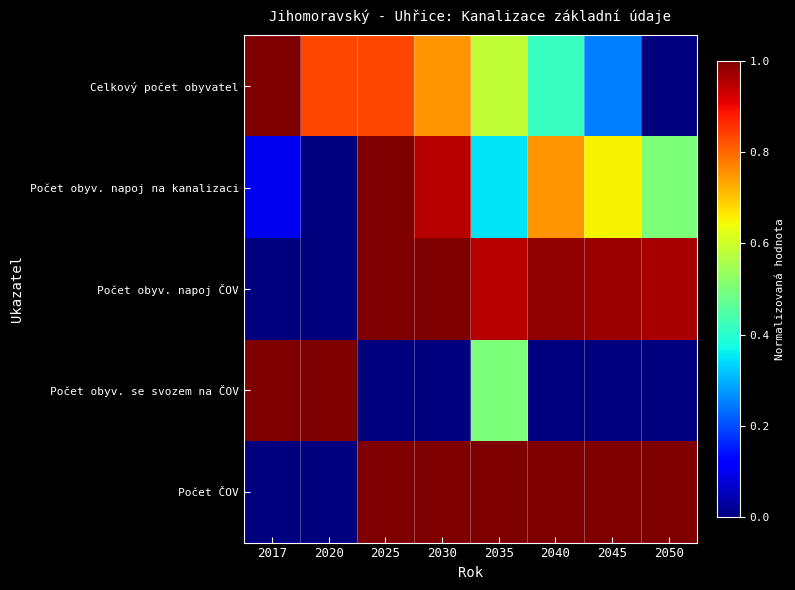

At which category is the sum across all series the highest?

2025